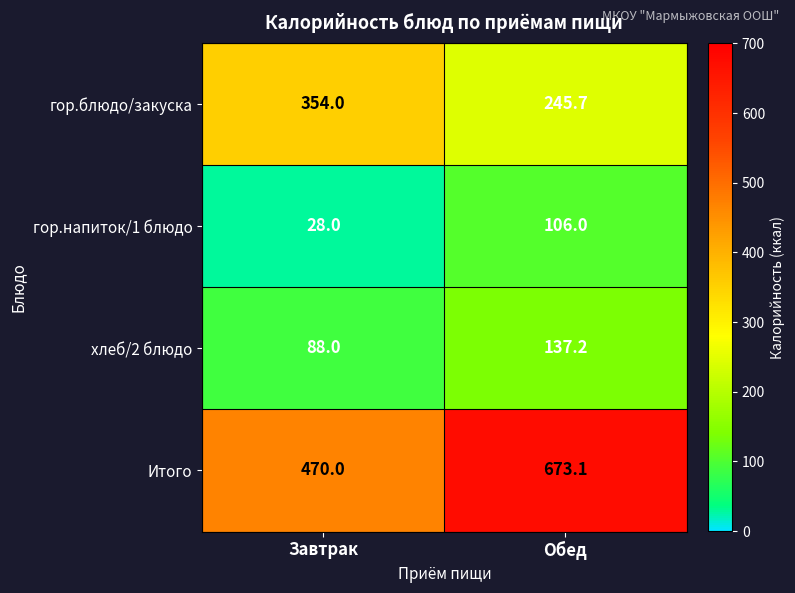

True or false: гор.напиток/1 блюдо has a value of 28.0 at Завтрак.

True